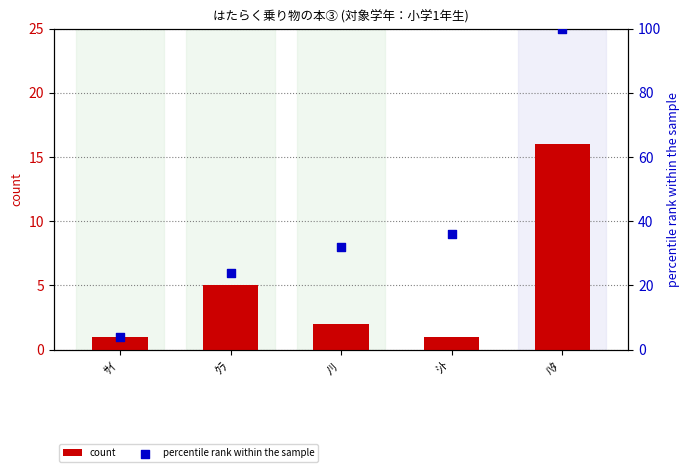

Which series reaches the minimum Y coordinate?

count